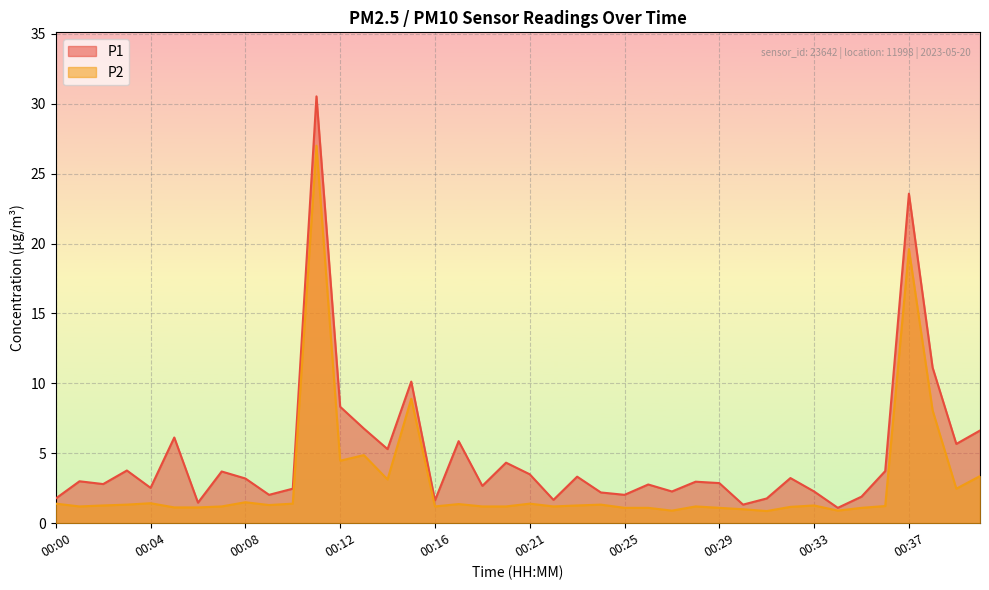

The P1 series shows 2.5 at 00:04. True or false?

True